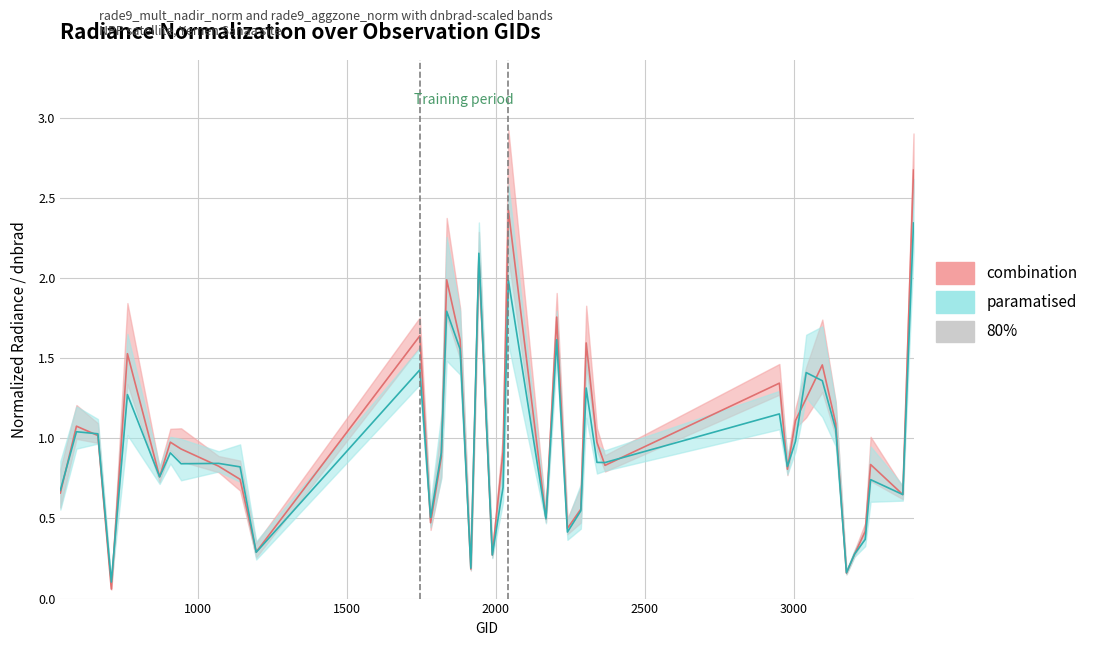

Rank the series at 2366 from lowest to highest value.

rade9_mult_nadir_norm, rade9_aggzone_norm